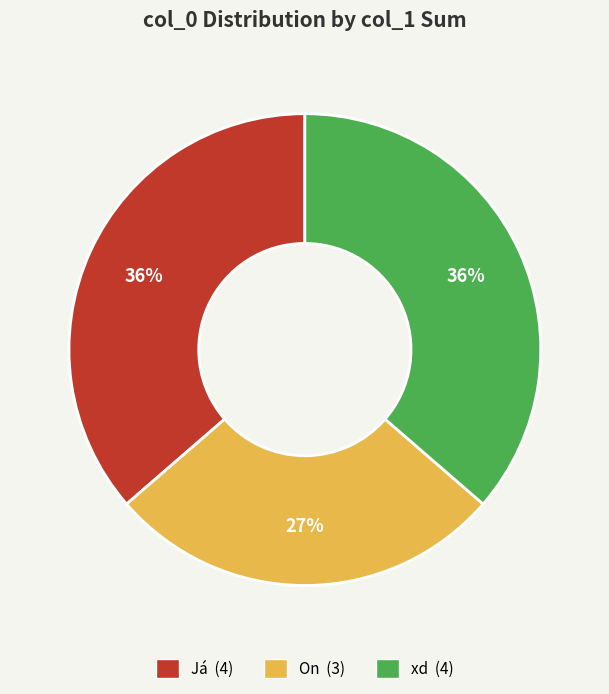

Does any single category account for the majority?

No